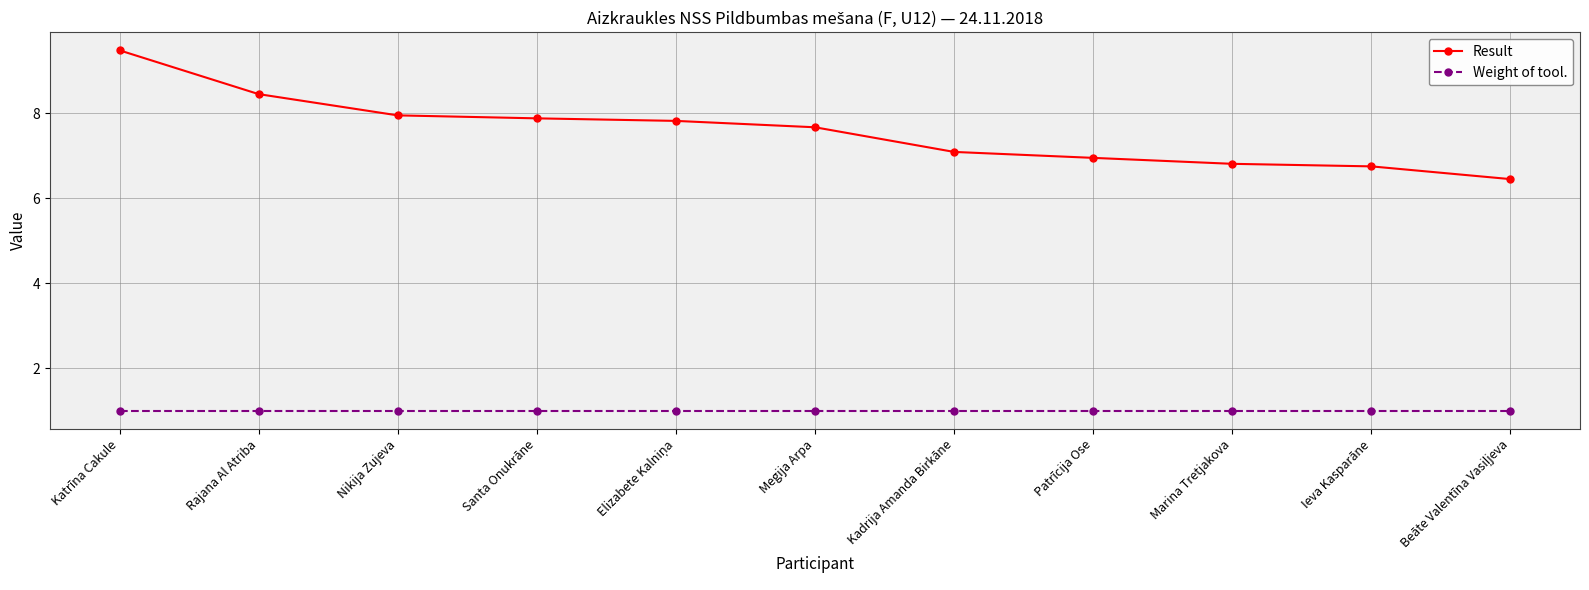

What is the approximate value of Weight of tool. at Megija Arpa?

1.0